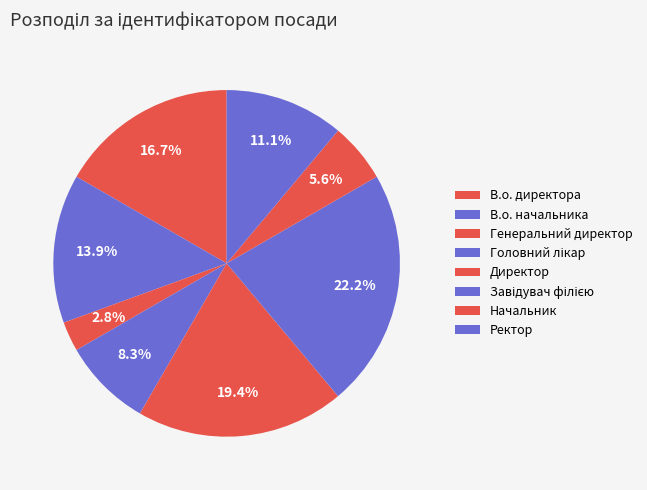

What percentage is NOT represented by В.о. директора?

83.3%